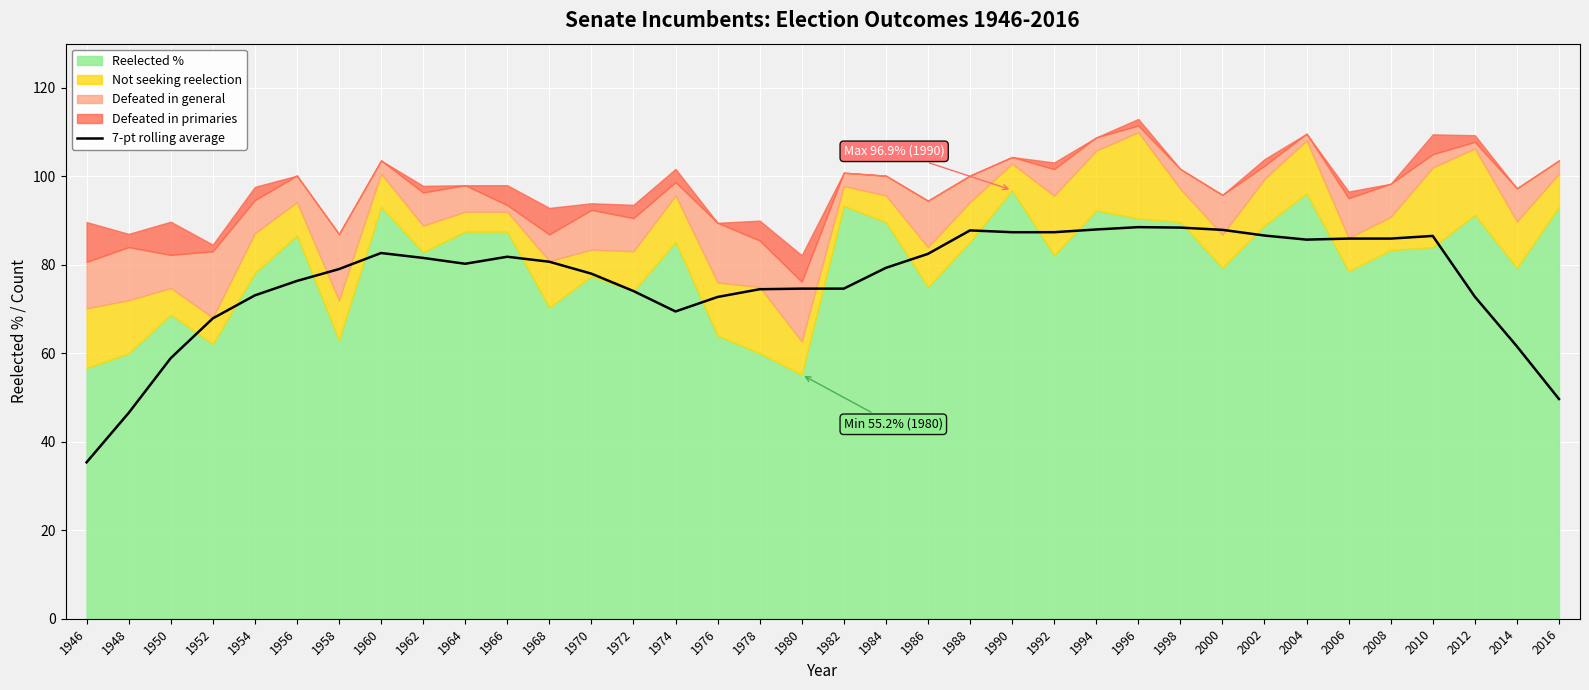

What is the difference between the second highest and second lowest values?

41.9